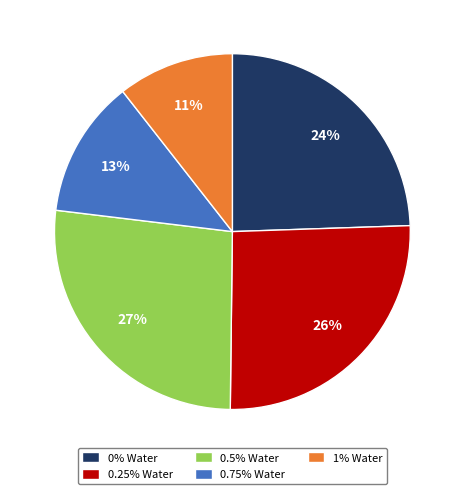

To the nearest percent, what is the difference between the largest and smallest slice percentages?

16%